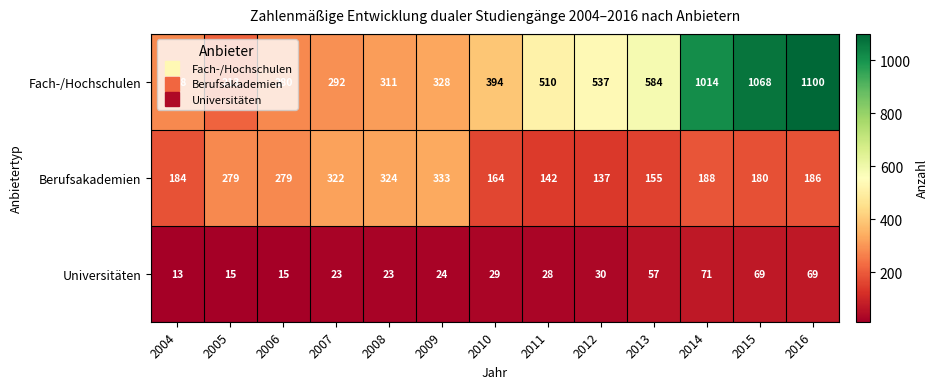

Which series has the largest range (max minus min)?

Fach-/Hochschulen